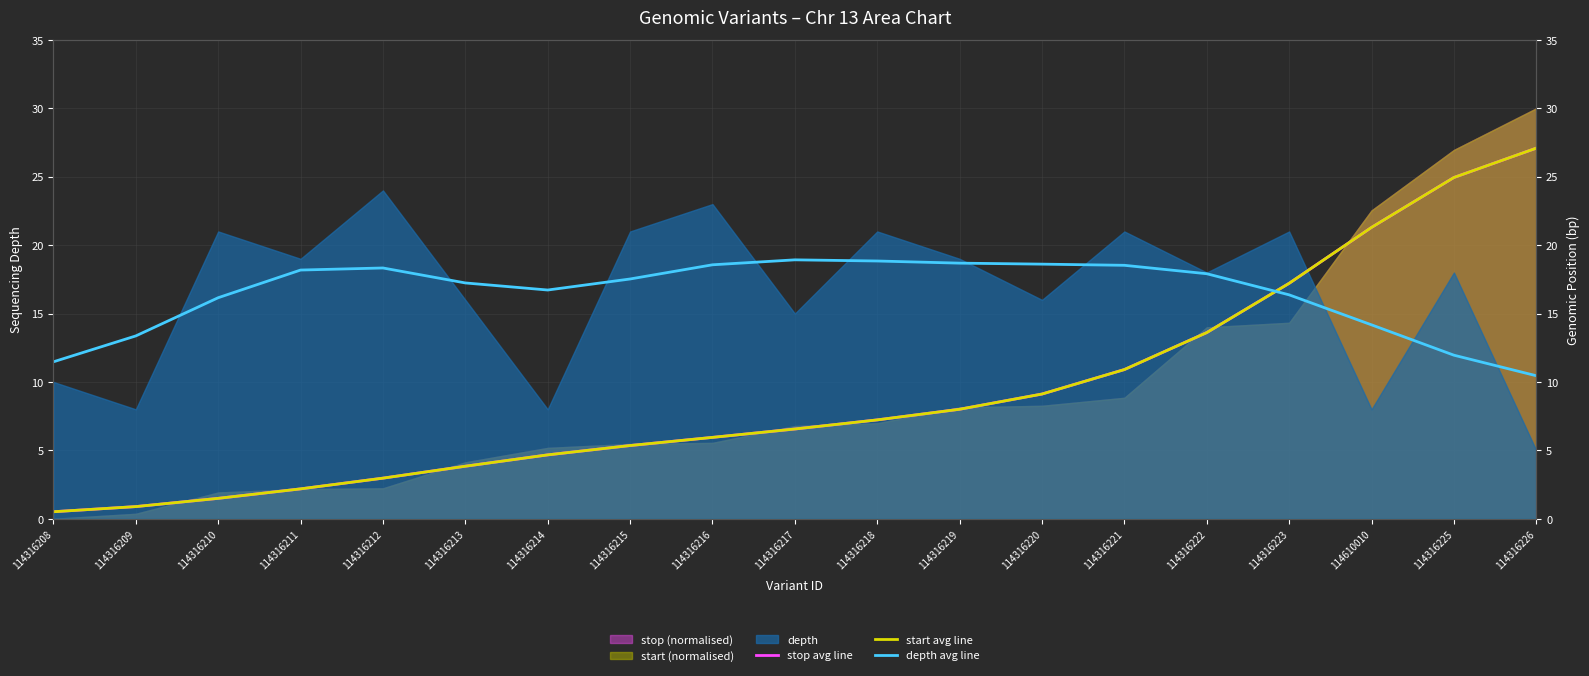

Reading right to left, what are all the values shown in this chart?

stop avg line: 114316226=27.1	114316225=24.9	114610010=21.3	114316223=17.2	114316222=13.6	114316221=10.9	114316220=9.1	114316219=8.0	114316218=7.2	114316217=6.6	114316216=5.9	114316215=5.4	114316214=4.7	114316213=3.8	114316212=3.0	114316211=2.2	114316210=1.5	114316209=0.9	114316208=0.5
start avg line: 114316226=27.1	114316225=24.9	114610010=21.3	114316223=17.2	114316222=13.6	114316221=10.9	114316220=9.1	114316219=8.0	114316218=7.2	114316217=6.6	114316216=5.9	114316215=5.4	114316214=4.7	114316213=3.8	114316212=3.0	114316211=2.2	114316210=1.5	114316209=0.9	114316208=0.5
depth avg line: 114316226=10.5	114316225=12.0	114610010=14.2	114316223=16.4	114316222=17.9	114316221=18.5	114316220=18.6	114316219=18.7	114316218=18.8	114316217=18.9	114316216=18.6	114316215=17.5	114316214=16.7	114316213=17.2	114316212=18.3	114316211=18.2	114316210=16.2	114316209=13.4	114316208=11.5